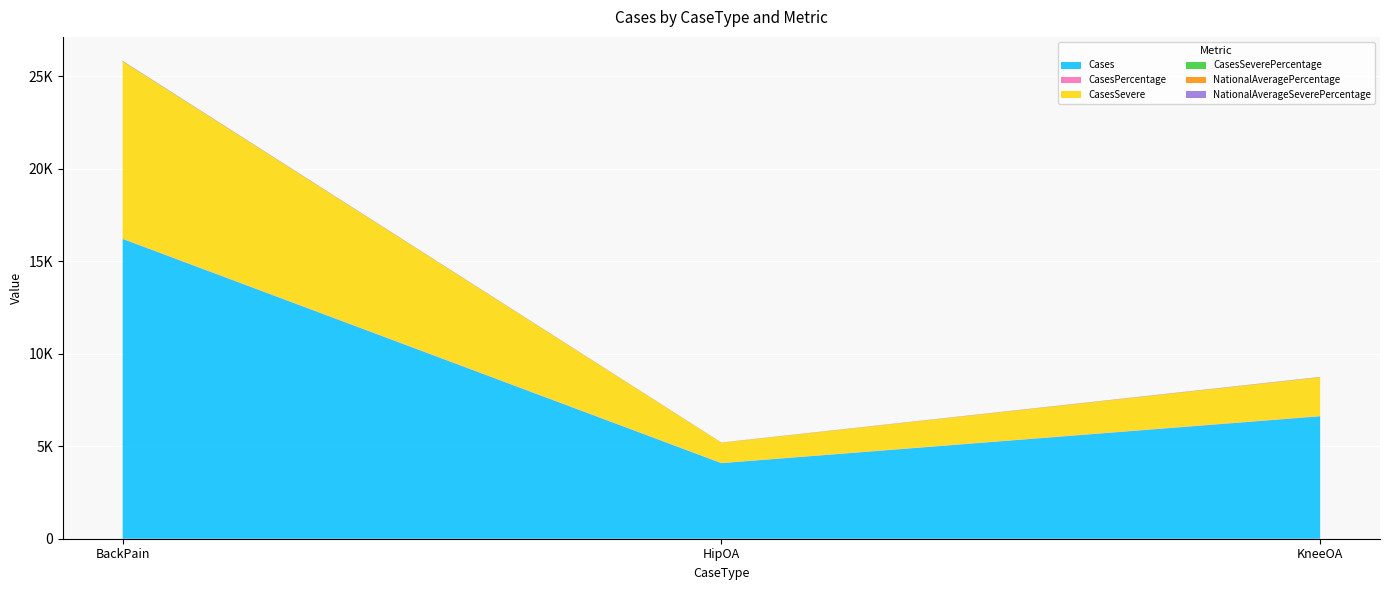

Reading left to right, what are all the values shown in this chart?

Cases: BackPain=16211.0	HipOA=4086.0	KneeOA=6620.0
CasesPercentage: BackPain=16.3	HipOA=10.1	KneeOA=16.4
CasesSevere: BackPain=9580.0	HipOA=1089.0	KneeOA=2084.0
CasesSeverePercentage: BackPain=9.6	HipOA=2.7	KneeOA=5.2
NationalAveragePercentage: BackPain=16.9	HipOA=10.9	KneeOA=18.2
NationalAverageSeverePercentage: BackPain=10.2	HipOA=3.2	KneeOA=6.1